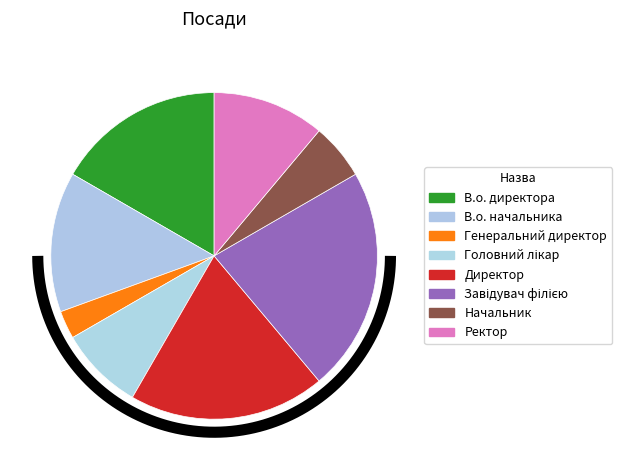

Does Завідувач філією account for over 50% of the chart?

No